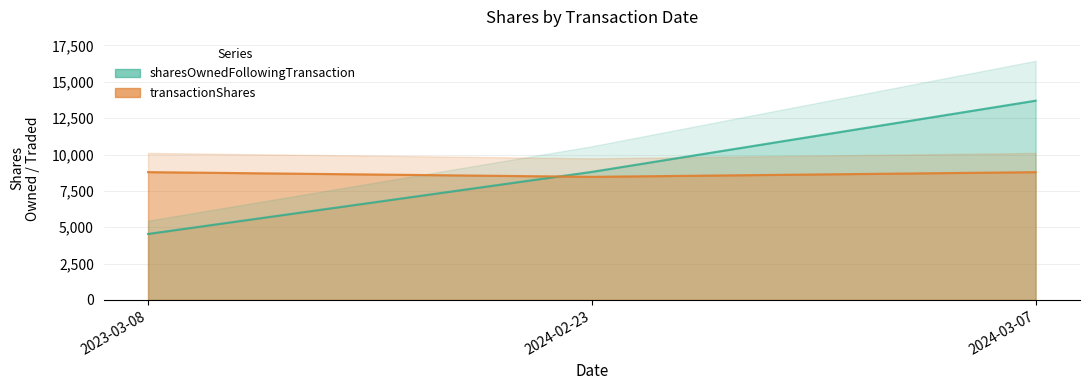

What position from the right is 2024-02-23?

2